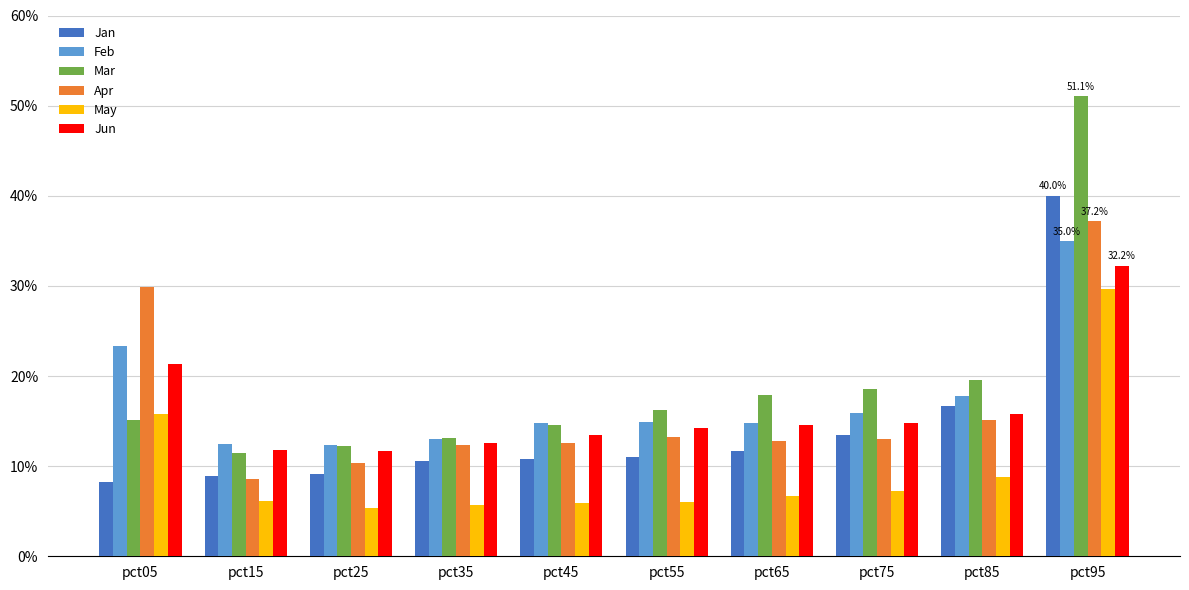

What are all the series names shown in the legend?

Jan, Feb, Mar, Apr, May, Jun